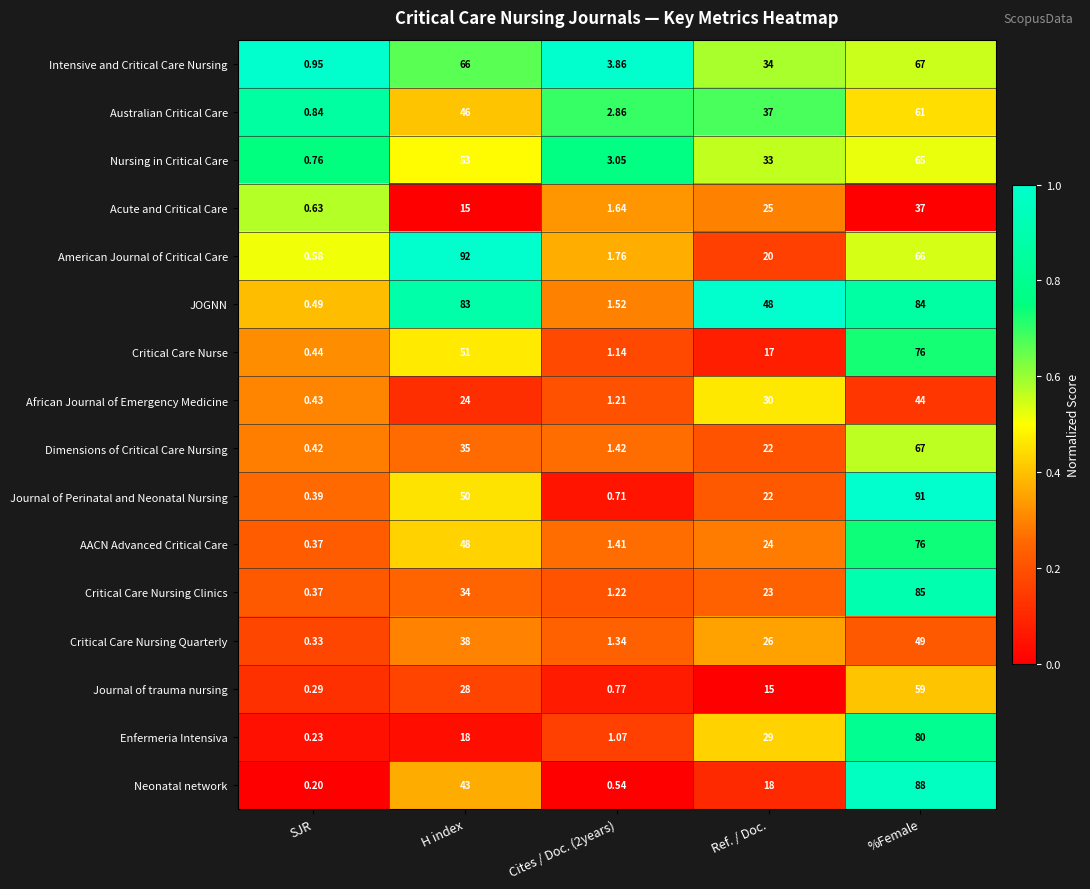

Rank the series at H index from lowest to highest value.

Acute and Critical Care, Enfermeria Intensiva, African Journal of Emergency Medicine, Journal of trauma nursing, Critical Care Nursing Clinics, Dimensions of Critical Care Nursing, Critical Care Nursing Quarterly, Neonatal network, Australian Critical Care, AACN Advanced Critical Care, Journal of Perinatal and Neonatal Nursing, Critical Care Nurse, Nursing in Critical Care, Intensive and Critical Care Nursing, JOGNN, American Journal of Critical Care